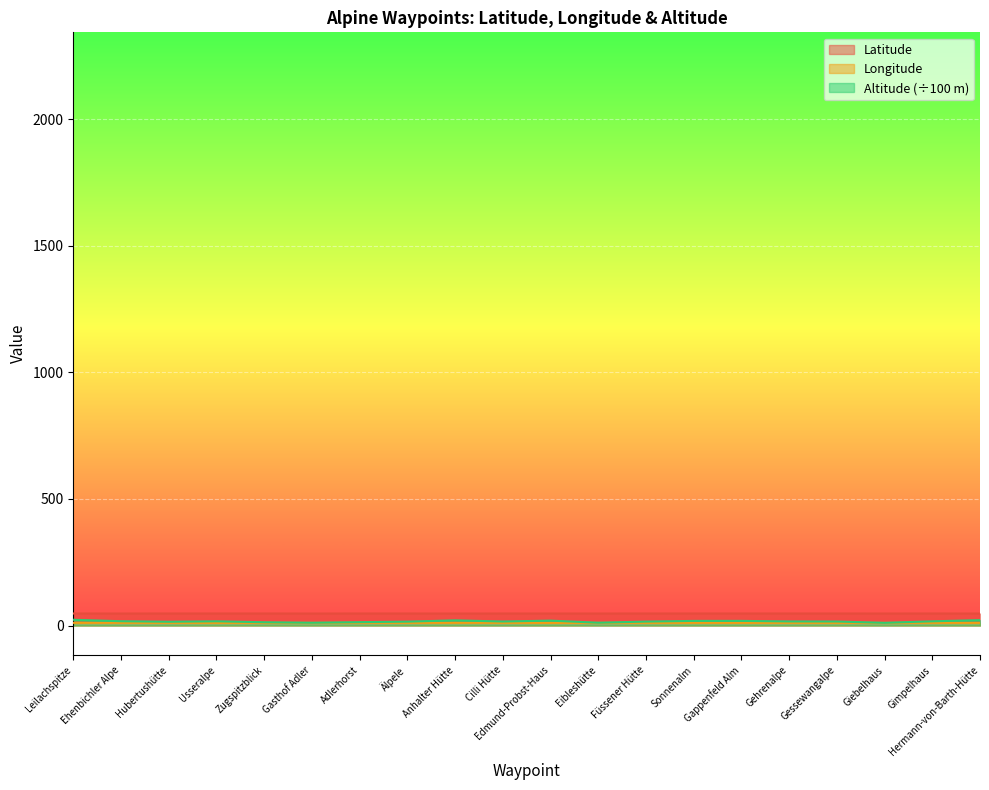

Is the value of Altitude at Sonnenalm greater than the value of Latitude at Edmund-Probst-Haus?

No